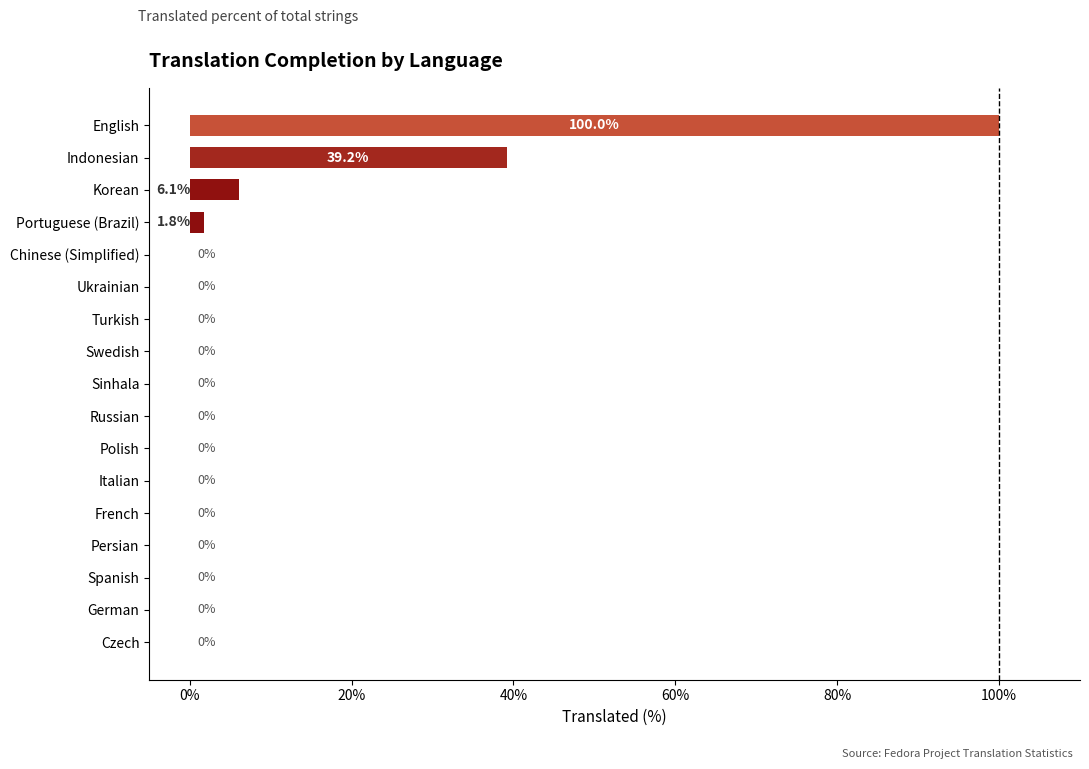

Reading top to bottom, list all the values displayed in this chart.

English=100.0	Indonesian=39.2	Korean=6.1	Portuguese (Brazil)=1.8	Chinese (Simplified)=0.0	Ukrainian=0.0	Turkish=0.0	Swedish=0.0	Sinhala=0.0	Russian=0.0	Polish=0.0	Italian=0.0	French=0.0	Persian=0.0	Spanish=0.0	German=0.0	Czech=0.0